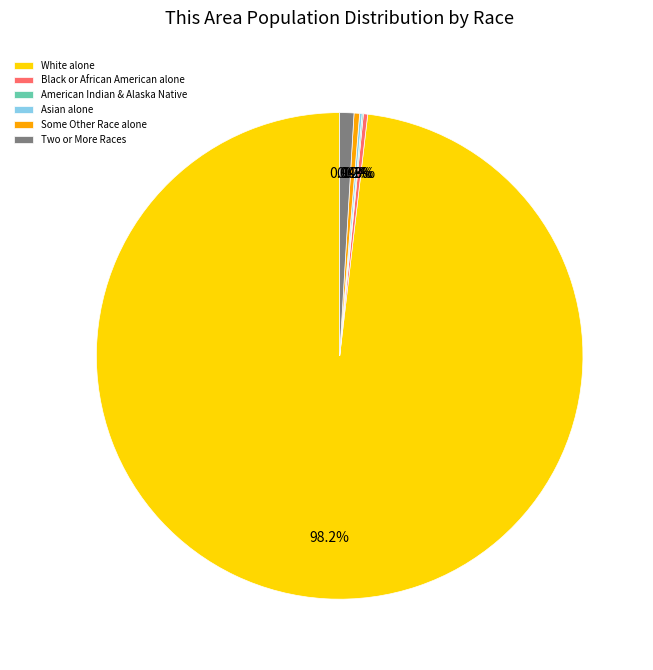

Is there a majority slice in this chart?

Yes